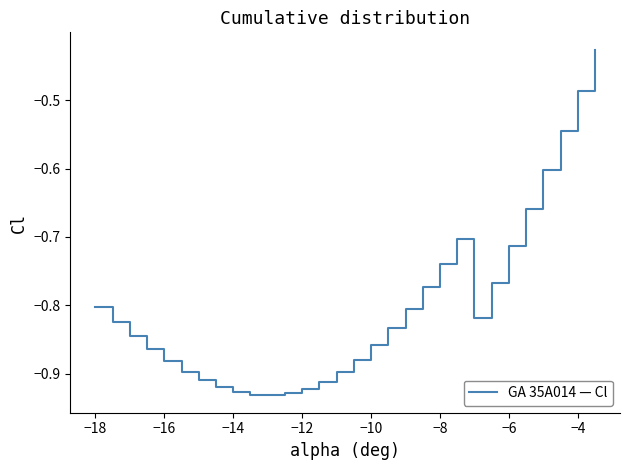

What is the difference between the maximum and minimum values?

0.5